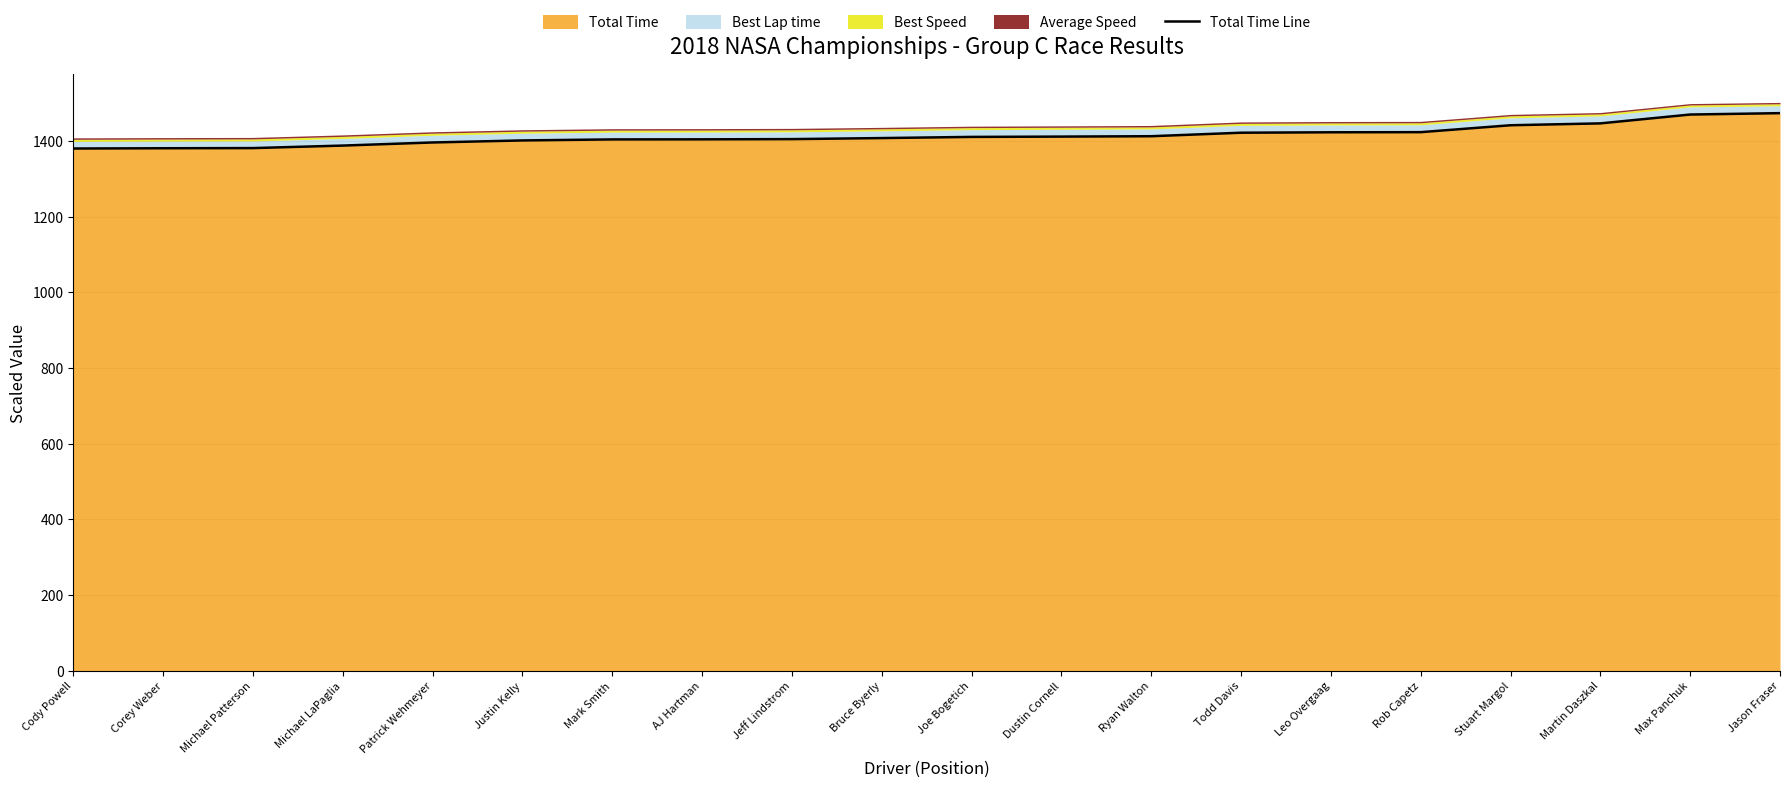

What is the change in value from Cody Powell to Joe Bogetich?

+30.7